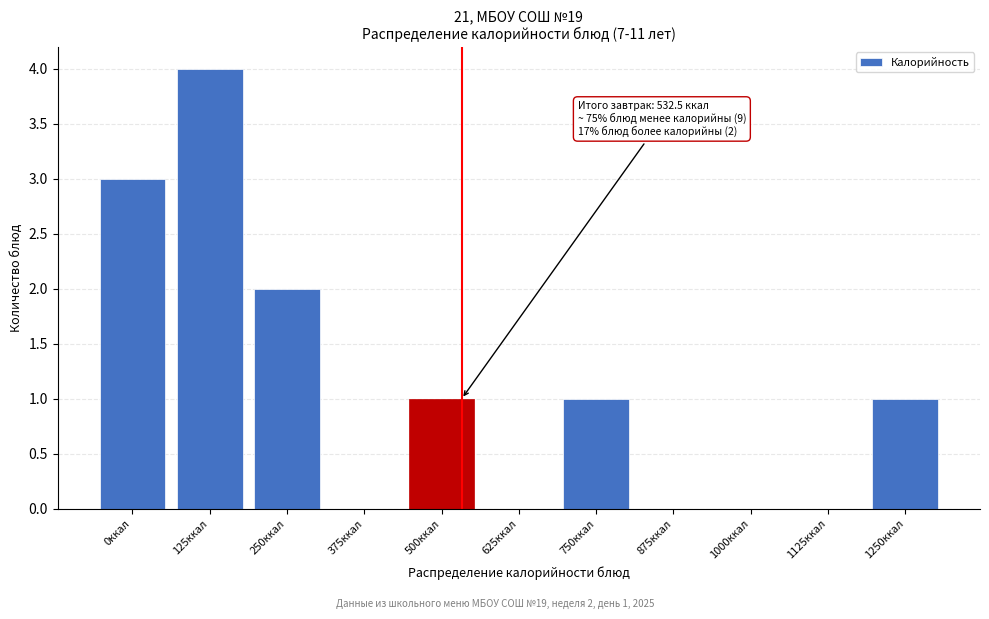

Reading left to right, extract all data points from this chart.

0ккал=3	125ккал=4	250ккал=2	375ккал=0	500ккал=1	625ккал=0	750ккал=1	875ккал=0	1000ккал=0	1125ккал=0	1250ккал=1